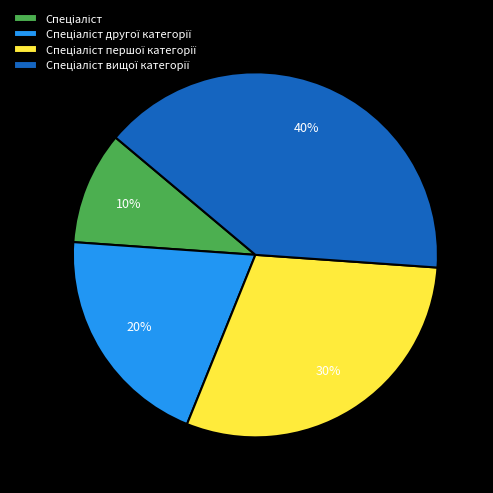

Is there a majority slice in this chart?

No